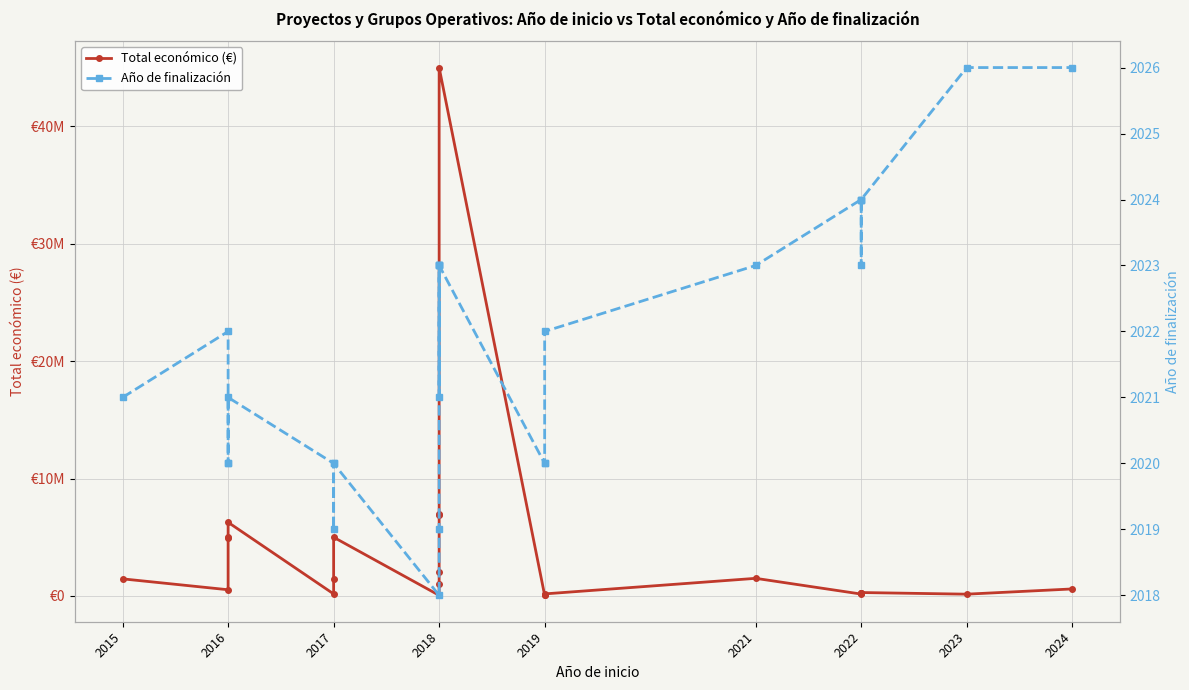

The value of Año de finalización at 2024 is 1272. True or false?

False